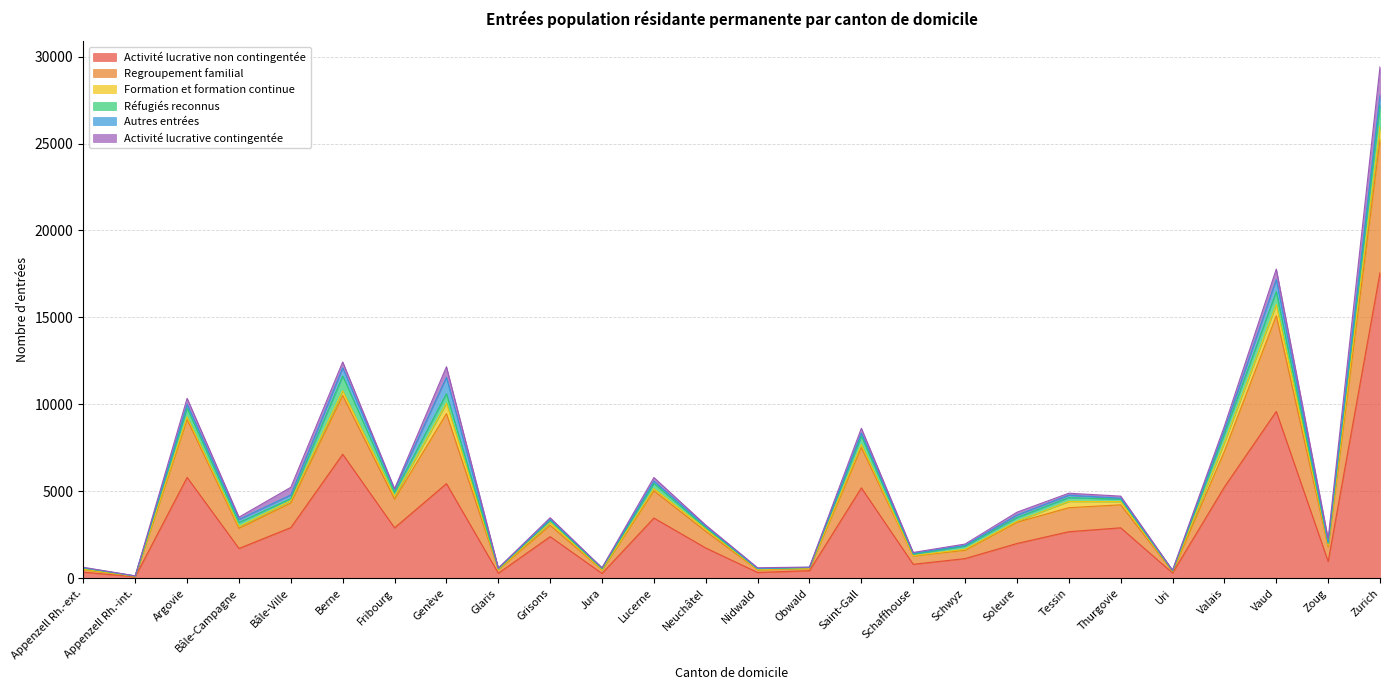

Between Bâle-Ville and Uri, which is larger?

Bâle-Ville